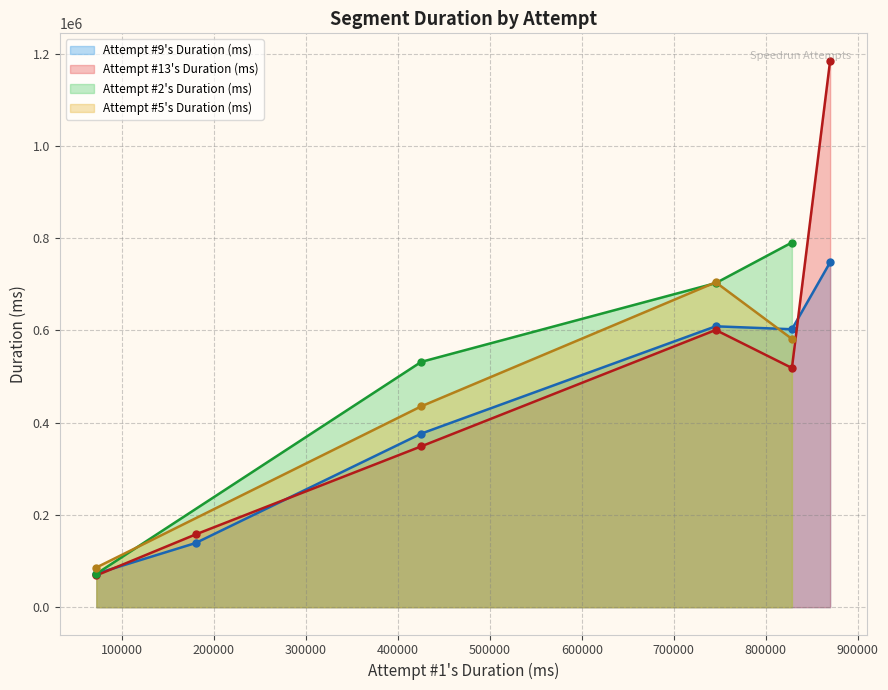

What is the lowest value of the Attempt #13's Duration (ms) series?

68843